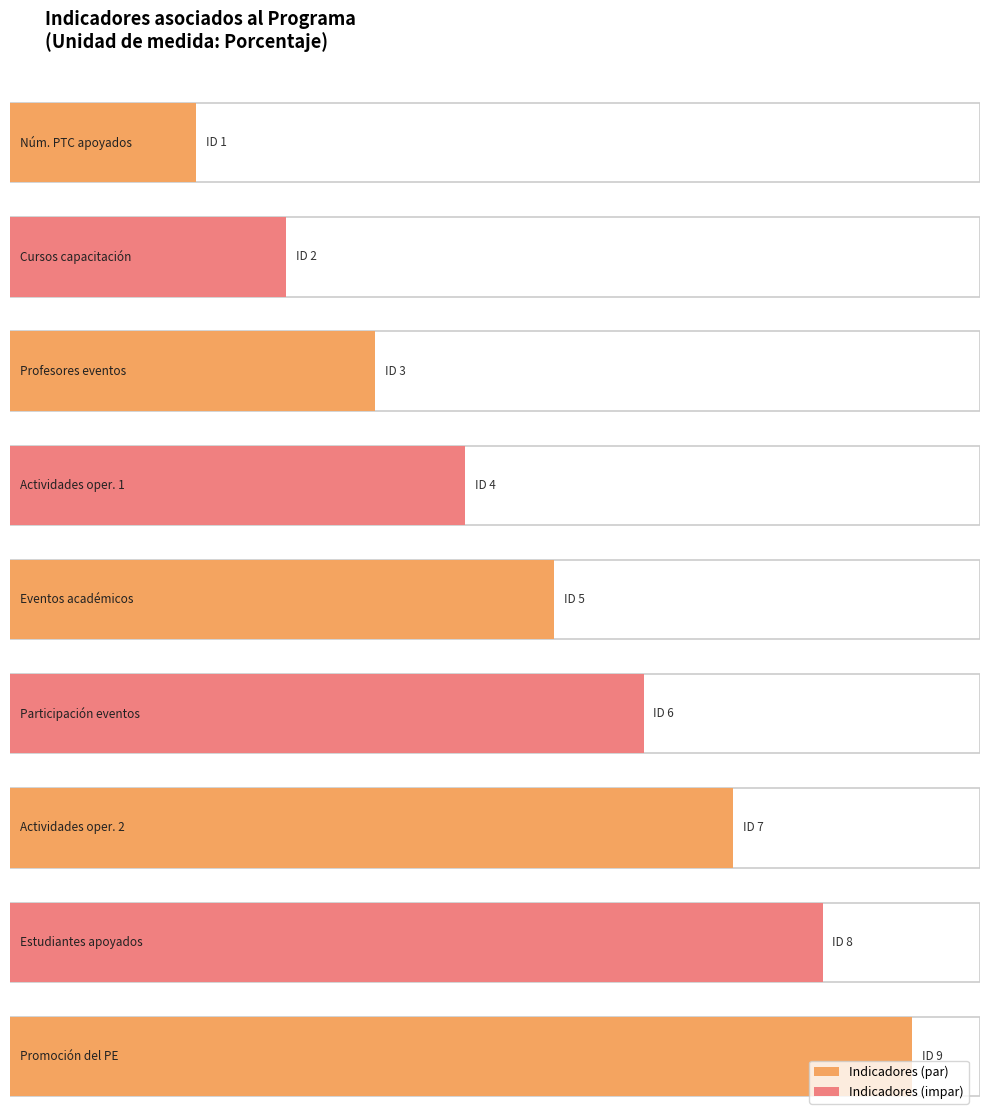

Where is 53009 nearest to the value 5?

ID 5